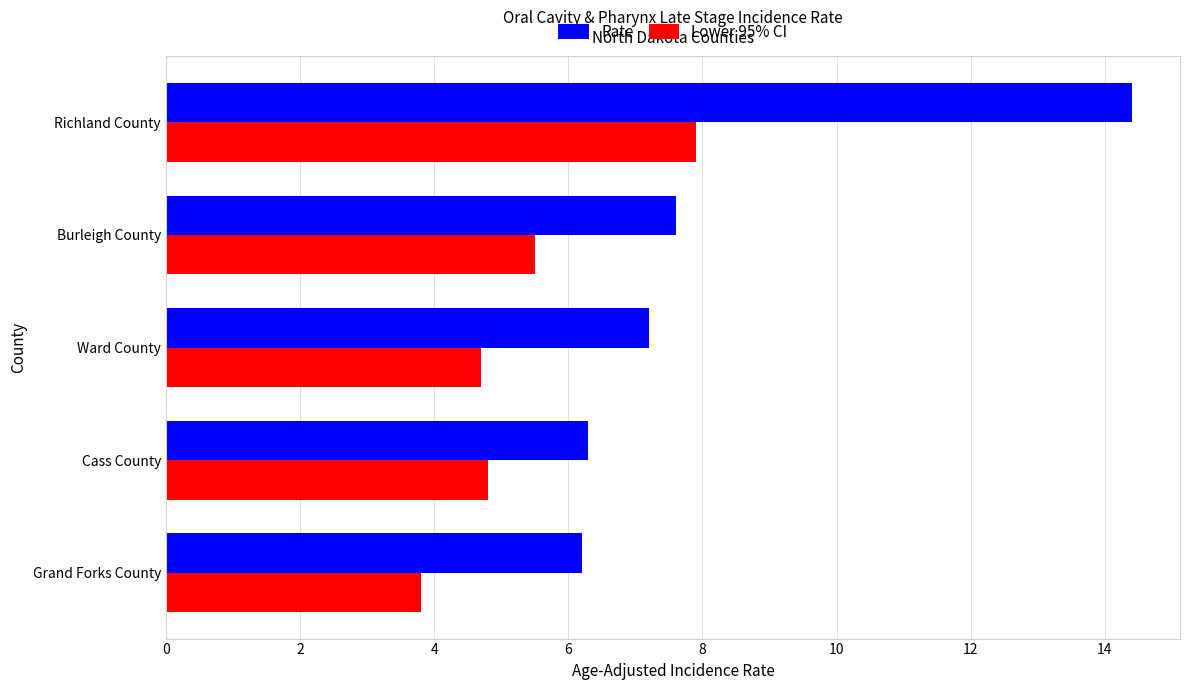

What is the sum of all Lower 95% CI values?

26.7